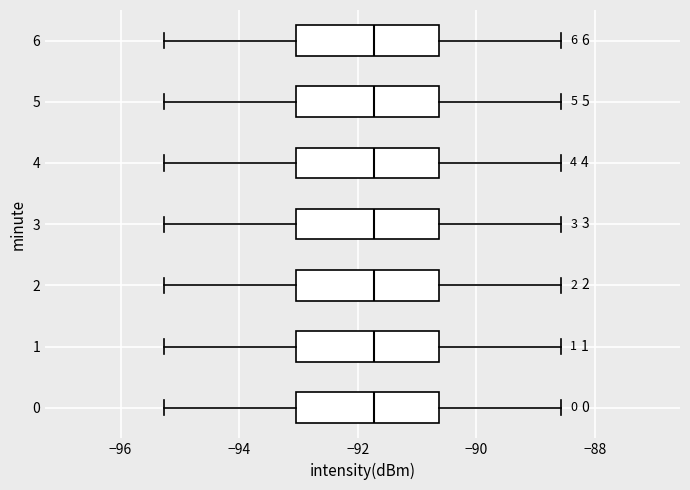

Reading bottom to top, transcribe this box plot: for each box, give where its median line is, the range the box spans, and where its two whiskers end, as read against the x-axis. The values are not printed on the chart, so give them approximately, as read against the axis.

0: median -91.8, box -93.0 to -90.6, whiskers -95.2 to -88.6
1: median -91.8, box -93.0 to -90.6, whiskers -95.2 to -88.6
2: median -91.8, box -93.0 to -90.6, whiskers -95.2 to -88.6
3: median -91.8, box -93.0 to -90.6, whiskers -95.2 to -88.6
4: median -91.8, box -93.0 to -90.6, whiskers -95.2 to -88.6
5: median -91.8, box -93.0 to -90.6, whiskers -95.2 to -88.6
6: median -91.8, box -93.0 to -90.6, whiskers -95.2 to -88.6